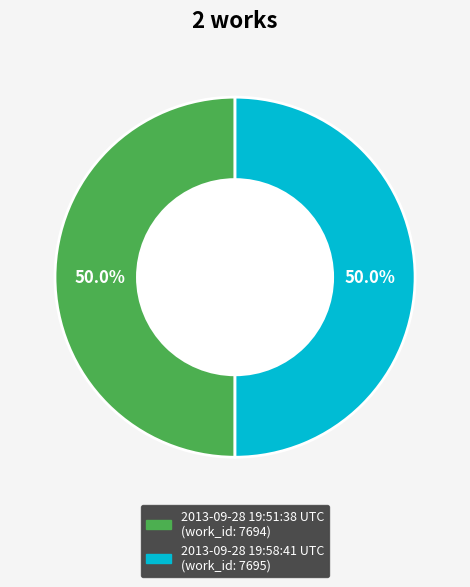

Approximately how many times larger is the value at 2013-09-28 19:58:41 UTC compared to 2013-09-28 19:51:38 UTC?

1.0